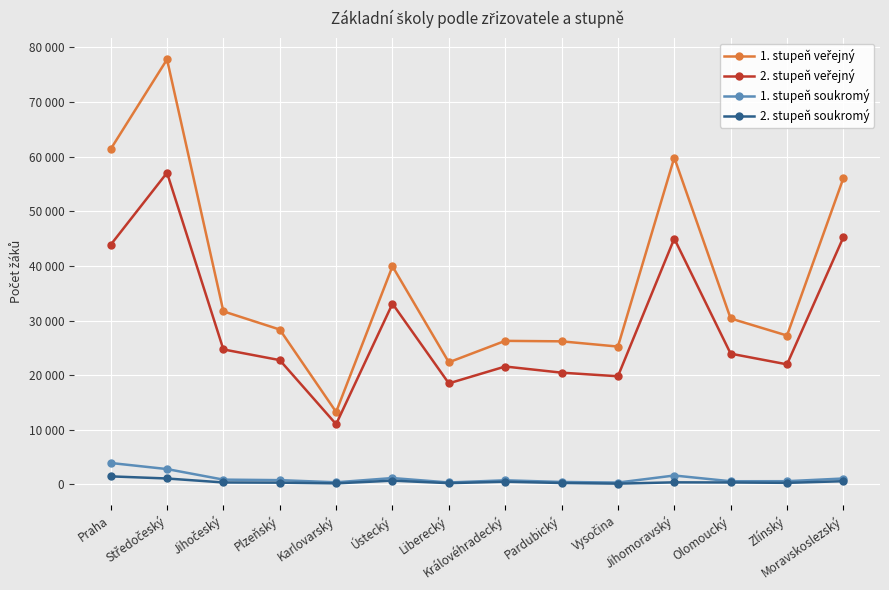

What is the value of the 2. stupeň veřejný point at the 5th from the left?

11019